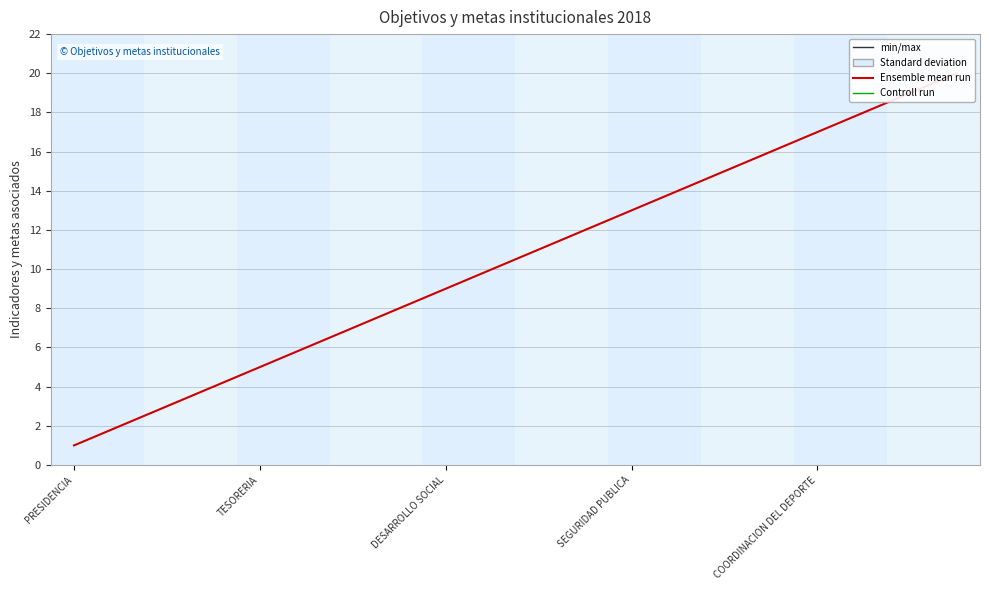

Where is the data nearest to the value 10?

9